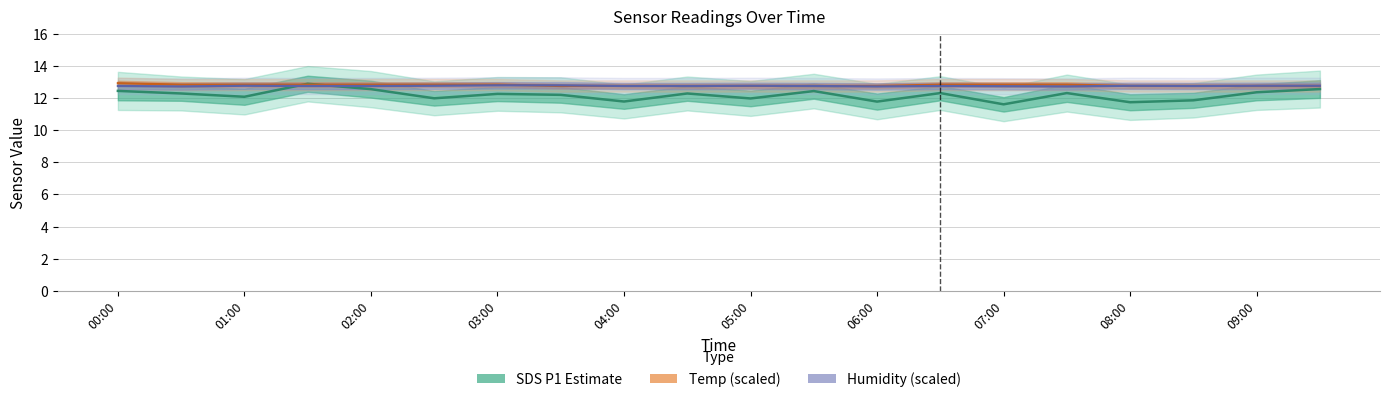

What is the difference between the maximum and minimum values in the Temp (scaled) series?

0.2